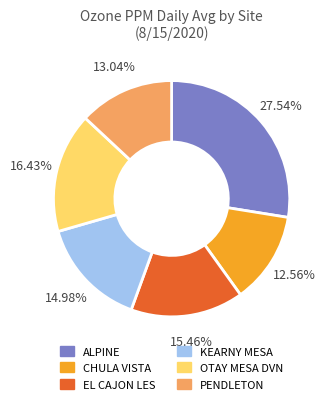

To the nearest percent, what is the difference between the largest and smallest slice percentages?

15%